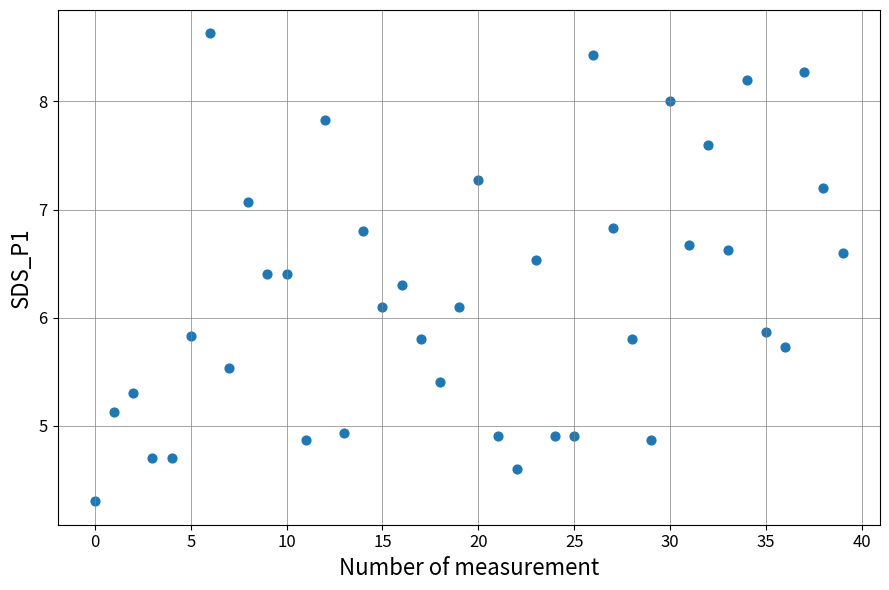

What is the range of Y values (max minus min)?

4.3